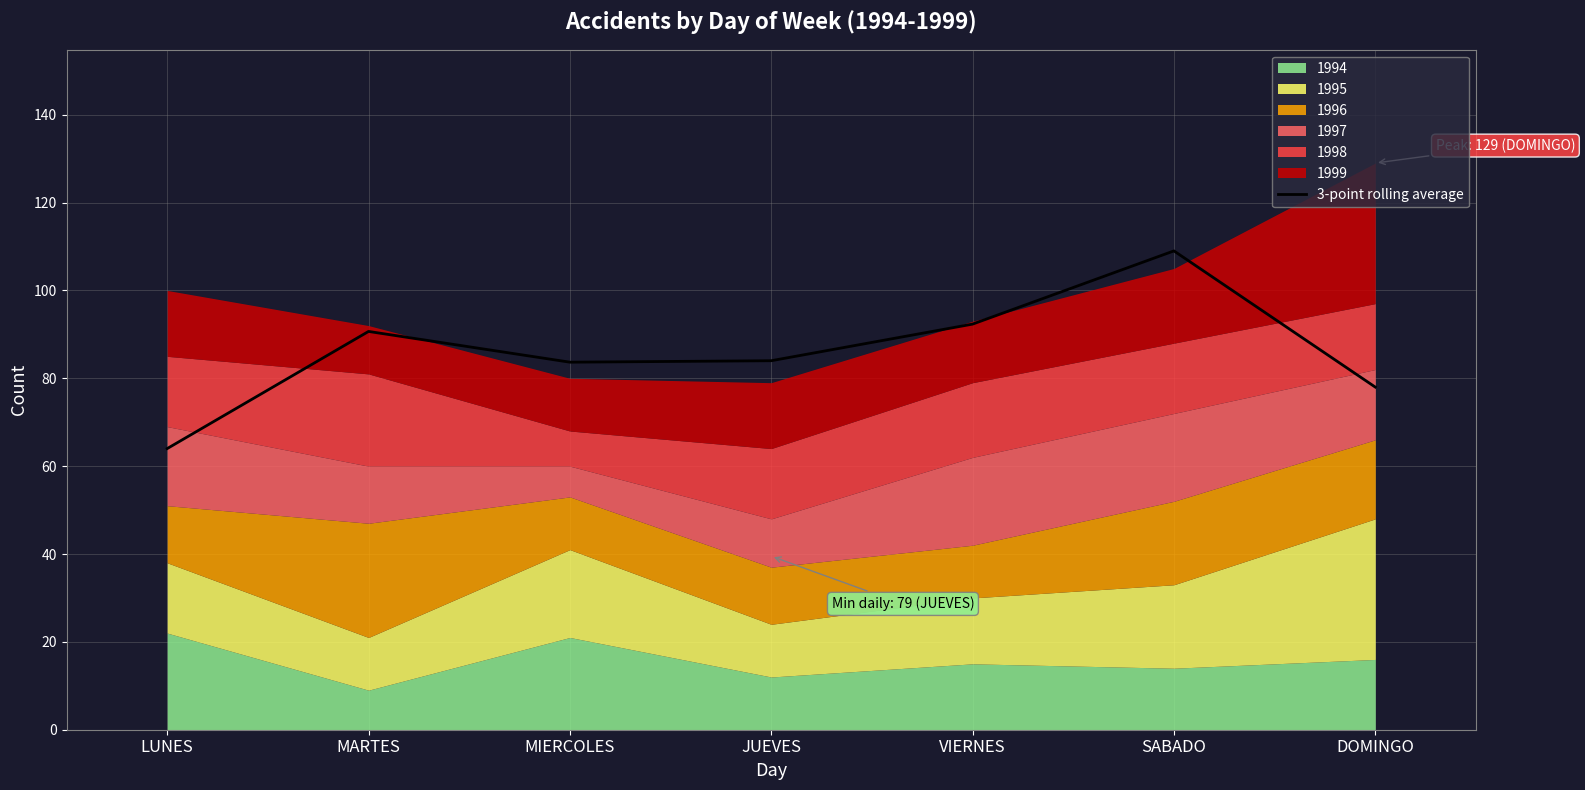

What is the maximum value for 3-point rolling average?

109.0